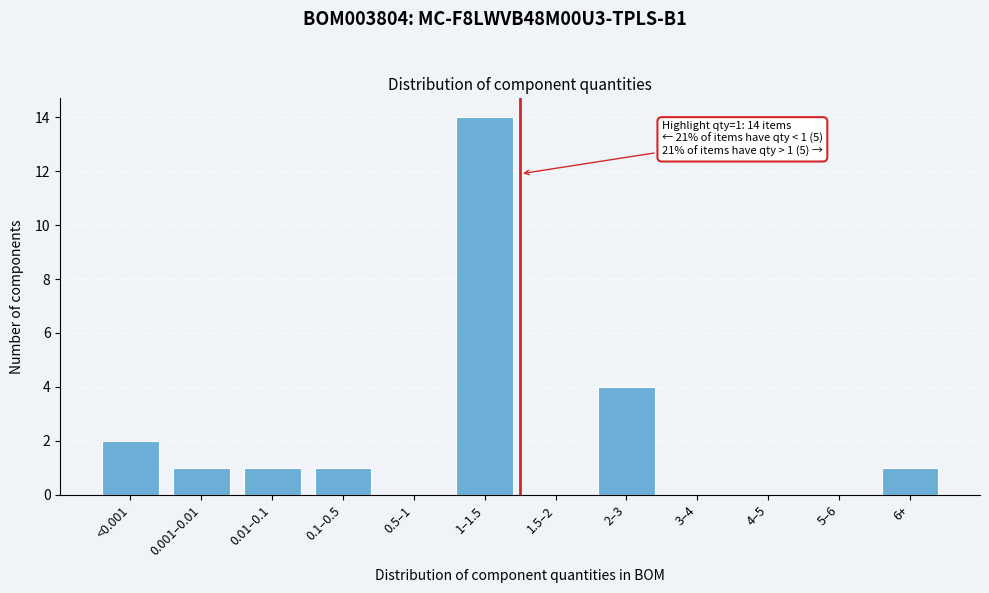

Reading left to right, list all the values displayed in this chart.

<0.001=2	0.001–0.01=1	0.01–0.1=1	0.1–0.5=1	0.5–1=0	1–1.5=14	1.5–2=0	2–3=4	3–4=0	4–5=0	5–6=0	6+=1